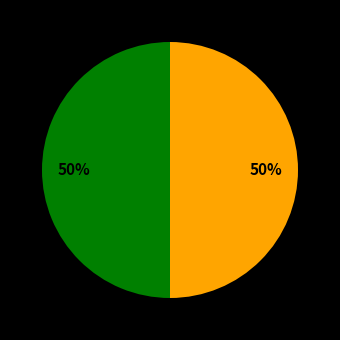

To the nearest percent, what is the average slice percentage?

50%